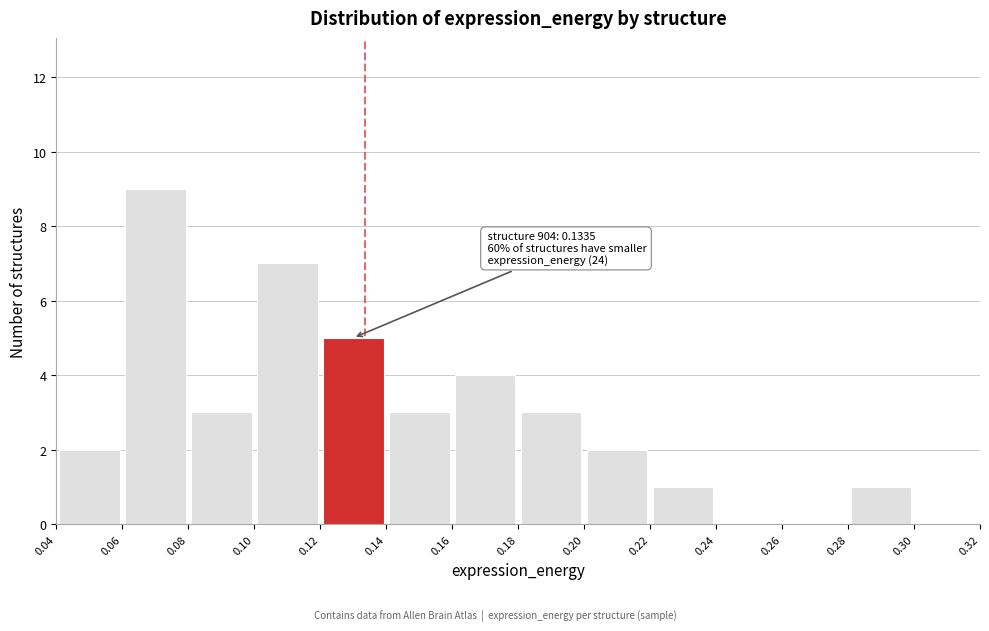

Over which range of the x-axis is the bar tallest?

0.06 to 0.08